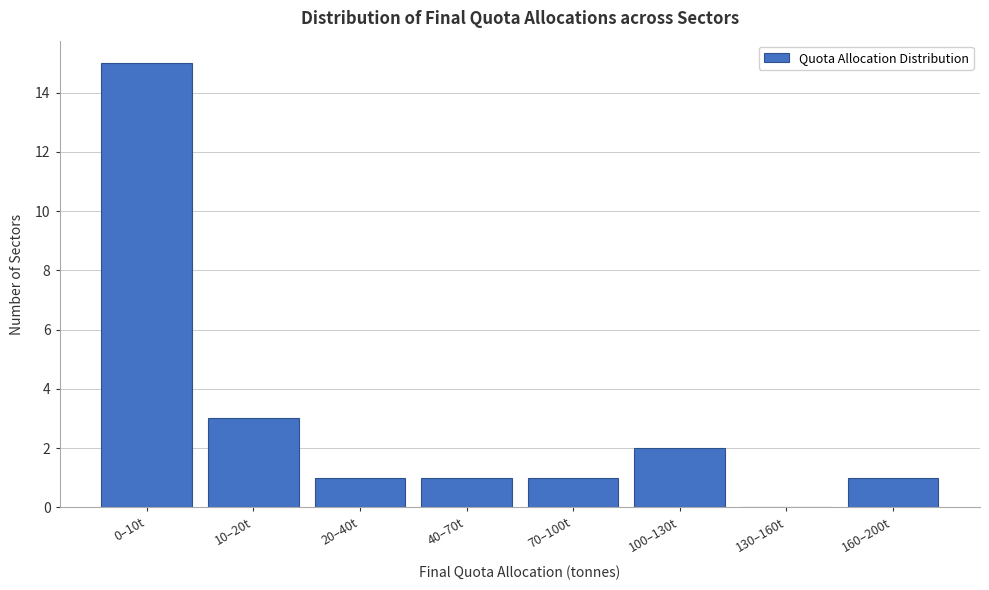

Reading left to right, list all the values displayed in this chart.

0–10t=15	10–20t=3	20–40t=1	40–70t=1	70–100t=1	100–130t=2	130–160t=0	160–200t=1